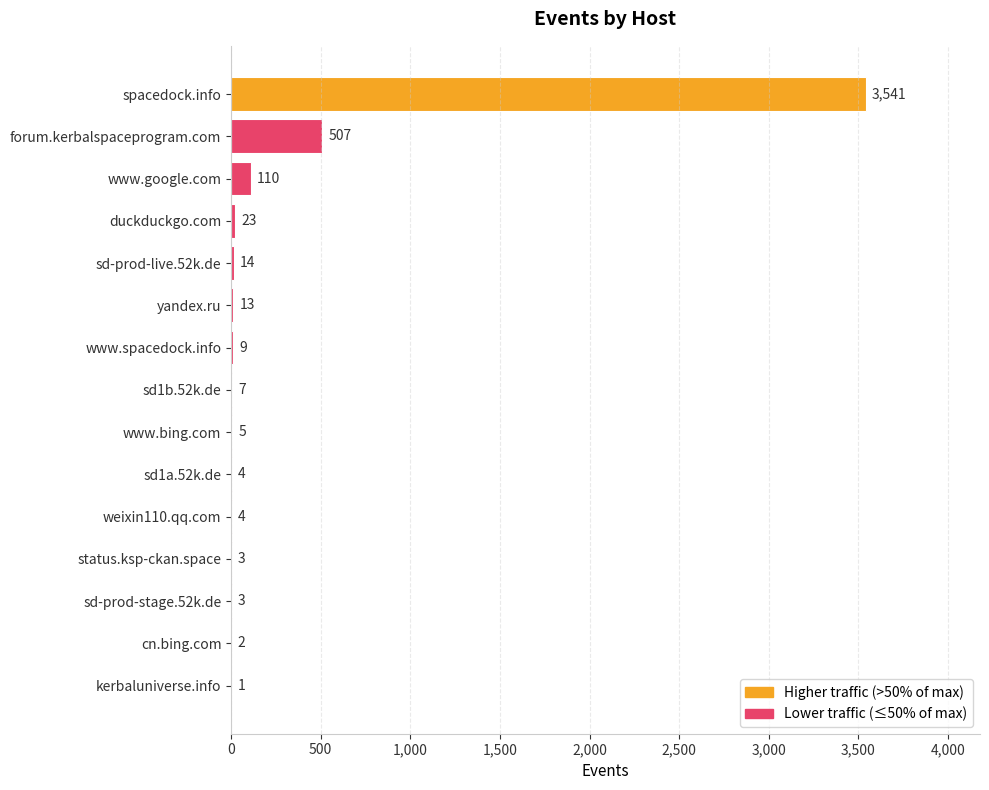

The chart shows a value of 3 at sd-prod-stage.52k.de. True or false?

True